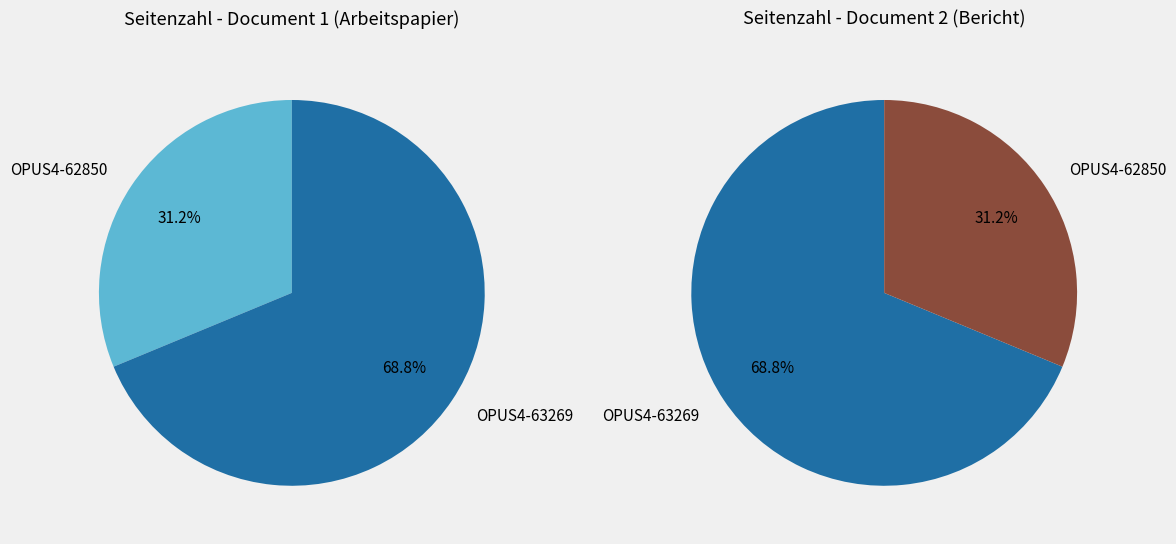

Rank the categories by value from highest to lowest.

OPUS4-63269, OPUS4-62850